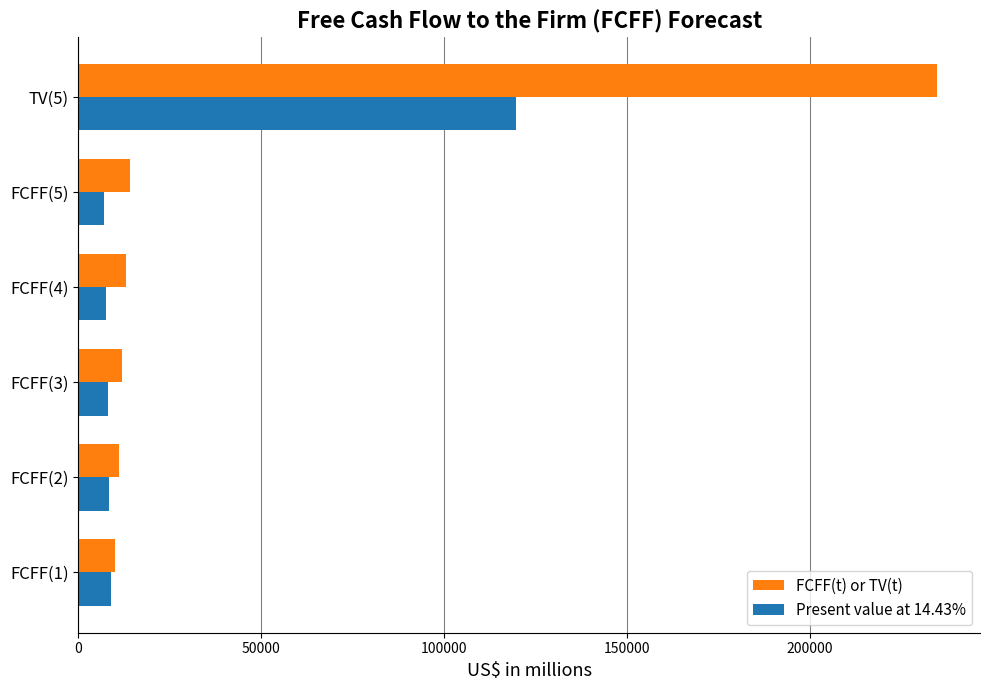

How many values in the FCFF(t) or TV(t) series are below 12948?

3